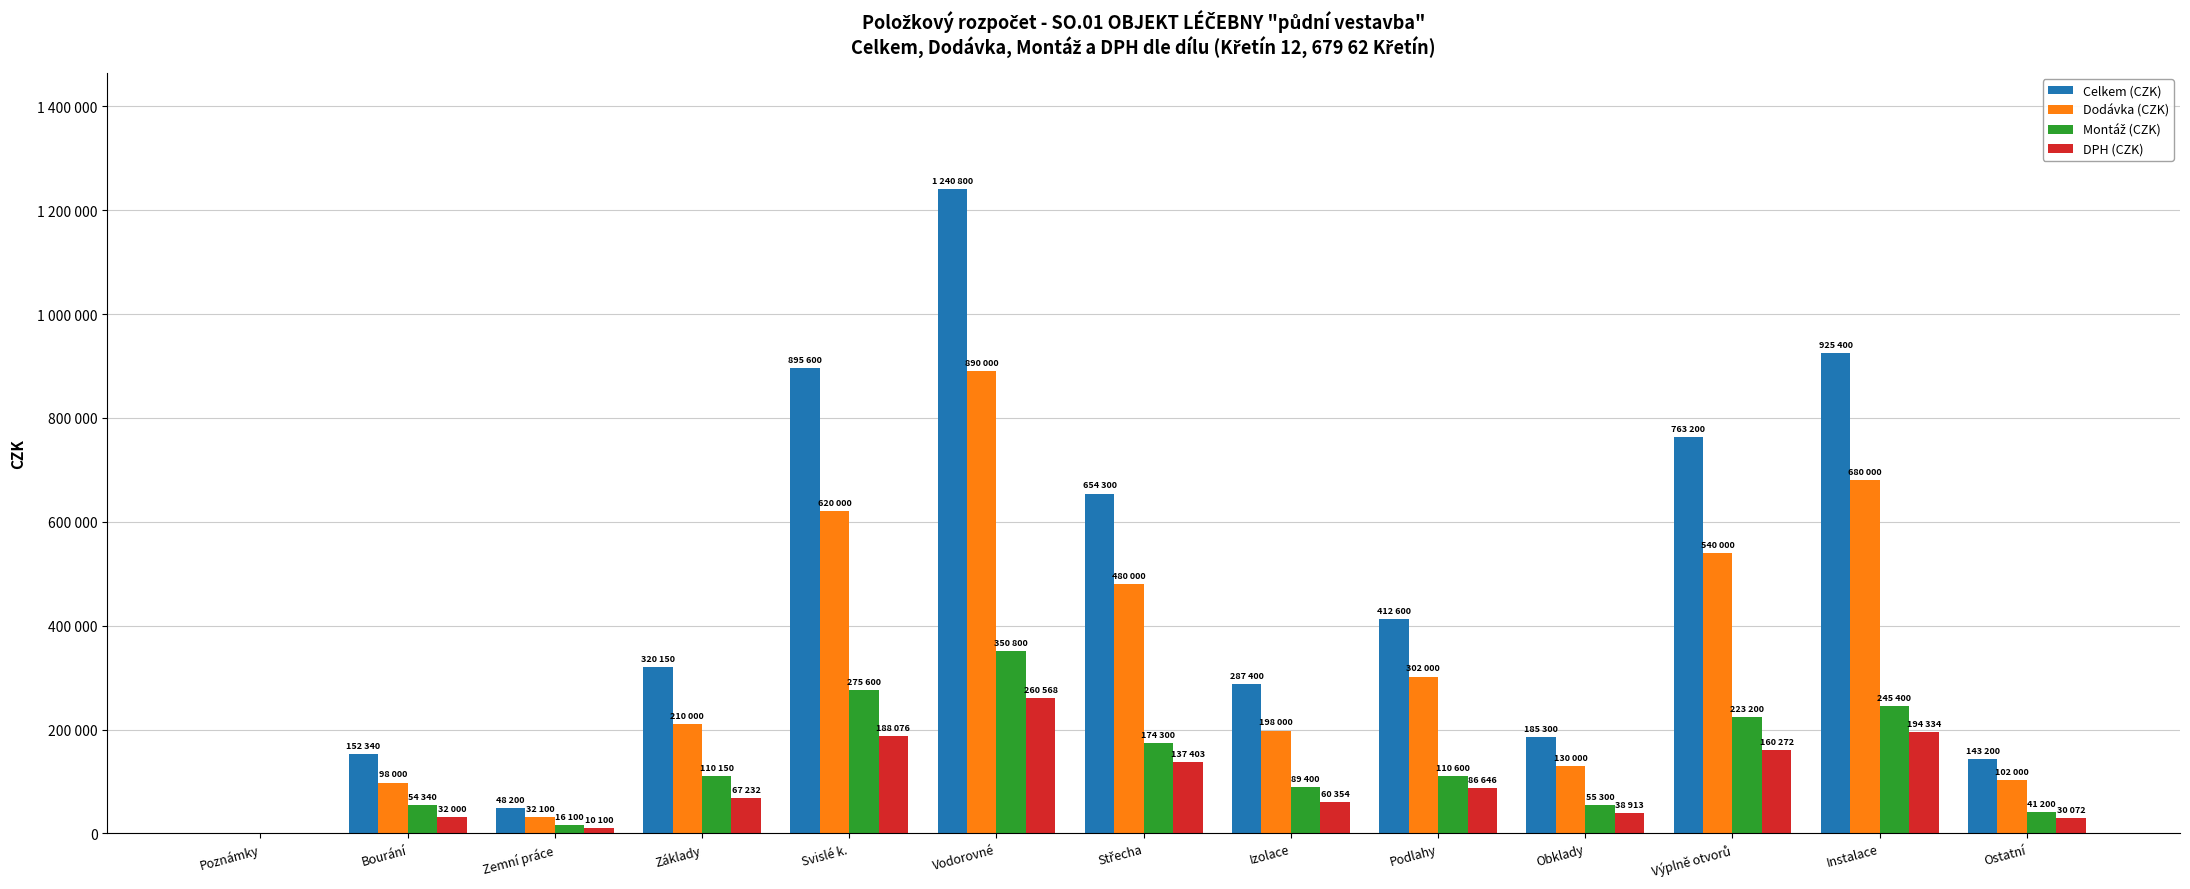

What is the highest value of the Montáž (CZK) series?

350800